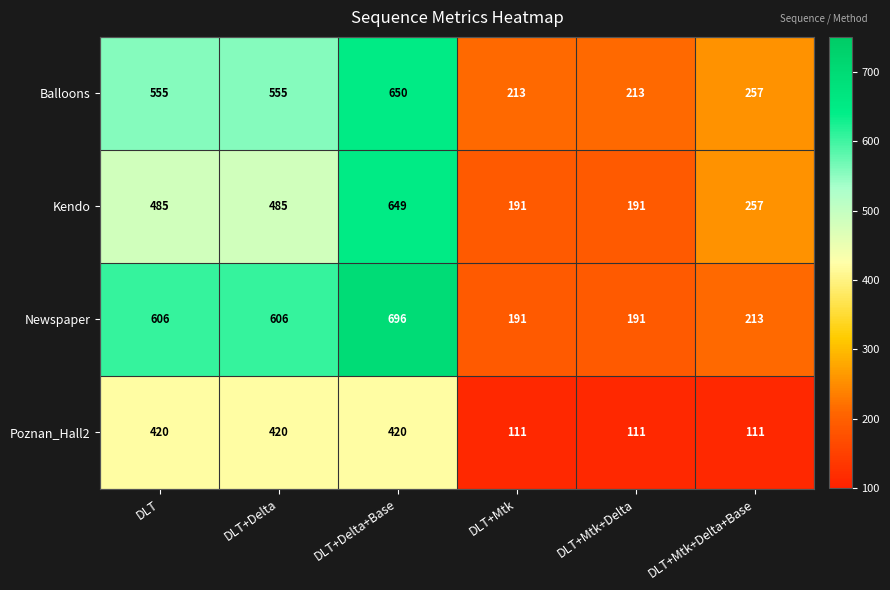

What is the lowest value of the Newspaper series?

191